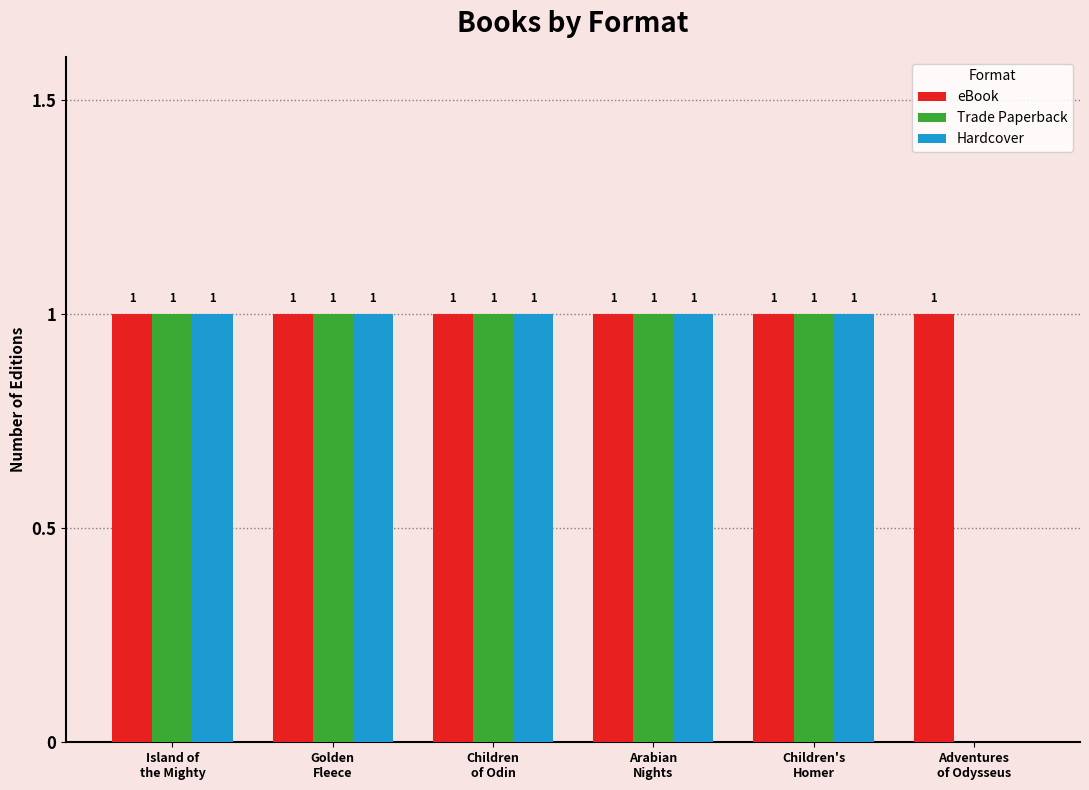

How many Hardcover values are between 1 and 2?

5